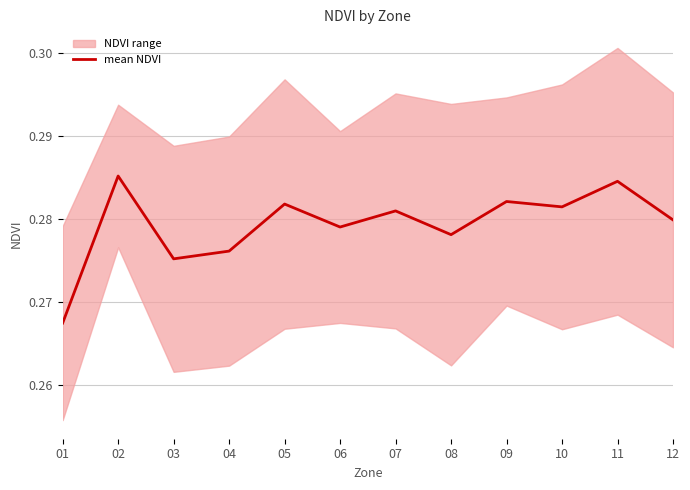

Rank the categories by value from lowest to highest.

01, 03, 04, 08, 06, 12, 07, 10, 05, 09, 11, 02